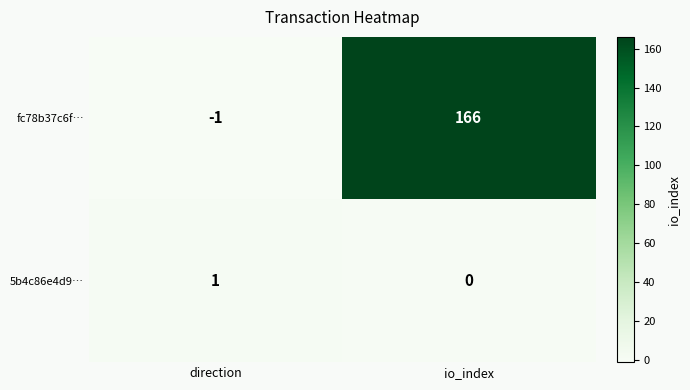

Which series changed the most between direction and io_index?

fc78b37c6f…